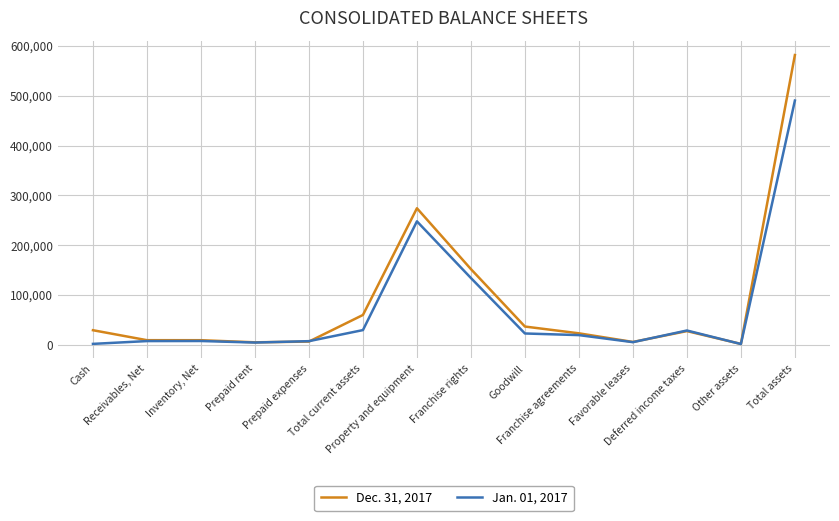

List the series in order of their peak value, highest first.

Dec. 31, 2017, Jan. 01, 2017